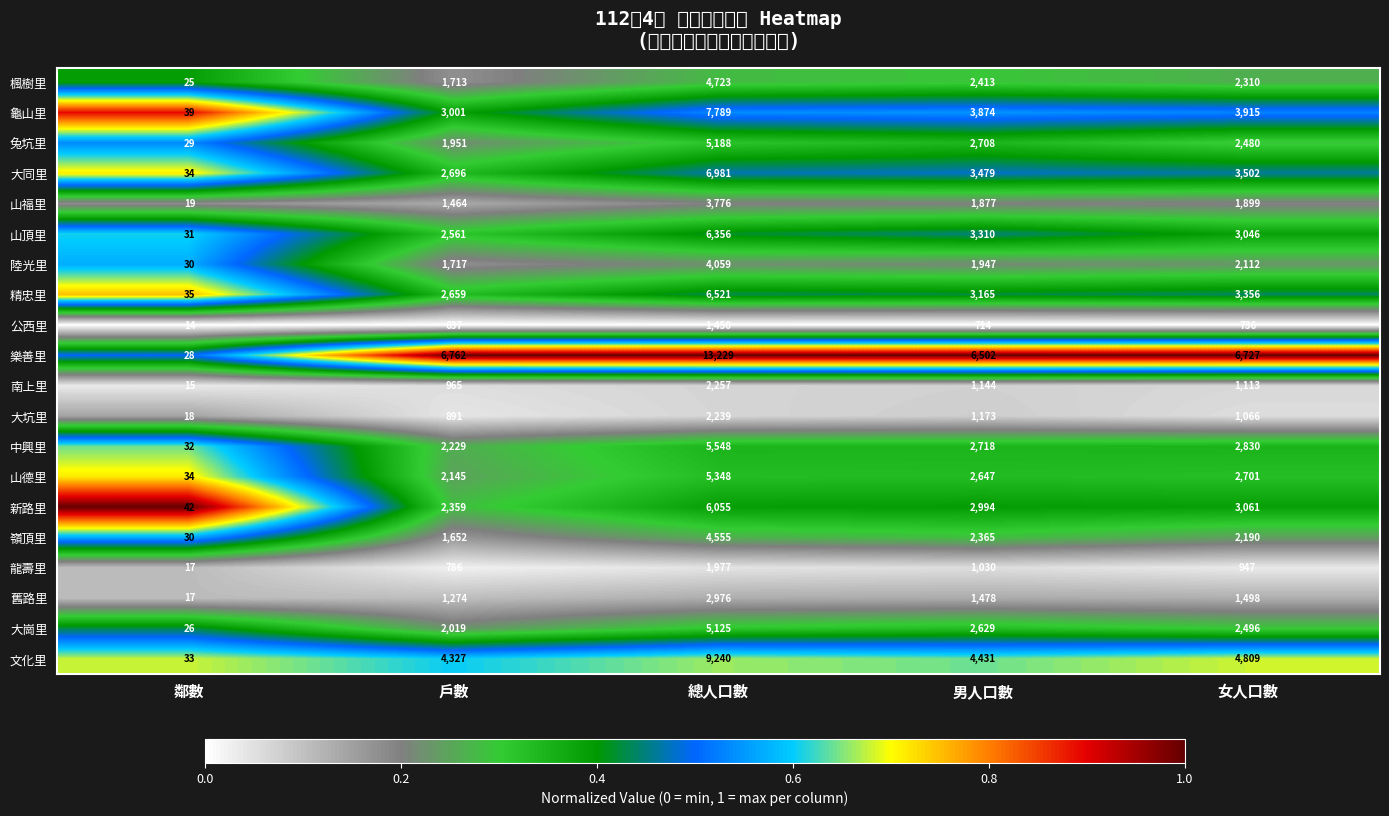

Reading left to right, transcribe all the data shown in this chart.

楓樹里: 鄰數=25.0	戶數=1713.0	總人口數=4723.0	男人口數=2413.0	女人口數=2310.0
龜山里: 鄰數=39.0	戶數=3001.0	總人口數=7789.0	男人口數=3874.0	女人口數=3915.0
兔坑里: 鄰數=29.0	戶數=1951.0	總人口數=5188.0	男人口數=2708.0	女人口數=2480.0
大同里: 鄰數=34.0	戶數=2696.0	總人口數=6981.0	男人口數=3479.0	女人口數=3502.0
山福里: 鄰數=19.0	戶數=1464.0	總人口數=3776.0	男人口數=1877.0	女人口數=1899.0
山頂里: 鄰數=31.0	戶數=2561.0	總人口數=6356.0	男人口數=3310.0	女人口數=3046.0
陸光里: 鄰數=30.0	戶數=1717.0	總人口數=4059.0	男人口數=1947.0	女人口數=2112.0
精忠里: 鄰數=35.0	戶數=2659.0	總人口數=6521.0	男人口數=3165.0	女人口數=3356.0
公西里: 鄰數=14.0	戶數=637.0	總人口數=1450.0	男人口數=714.0	女人口數=736.0
樂善里: 鄰數=28.0	戶數=6762.0	總人口數=13229.0	男人口數=6502.0	女人口數=6727.0
南上里: 鄰數=15.0	戶數=965.0	總人口數=2257.0	男人口數=1144.0	女人口數=1113.0
大坑里: 鄰數=18.0	戶數=891.0	總人口數=2239.0	男人口數=1173.0	女人口數=1066.0
中興里: 鄰數=32.0	戶數=2229.0	總人口數=5548.0	男人口數=2718.0	女人口數=2830.0
山德里: 鄰數=34.0	戶數=2145.0	總人口數=5348.0	男人口數=2647.0	女人口數=2701.0
新路里: 鄰數=42.0	戶數=2359.0	總人口數=6055.0	男人口數=2994.0	女人口數=3061.0
嶺頂里: 鄰數=30.0	戶數=1652.0	總人口數=4555.0	男人口數=2365.0	女人口數=2190.0
龍壽里: 鄰數=17.0	戶數=786.0	總人口數=1977.0	男人口數=1030.0	女人口數=947.0
舊路里: 鄰數=17.0	戶數=1274.0	總人口數=2976.0	男人口數=1478.0	女人口數=1498.0
大崗里: 鄰數=26.0	戶數=2019.0	總人口數=5125.0	男人口數=2629.0	女人口數=2496.0
文化里: 鄰數=33.0	戶數=4327.0	總人口數=9240.0	男人口數=4431.0	女人口數=4809.0